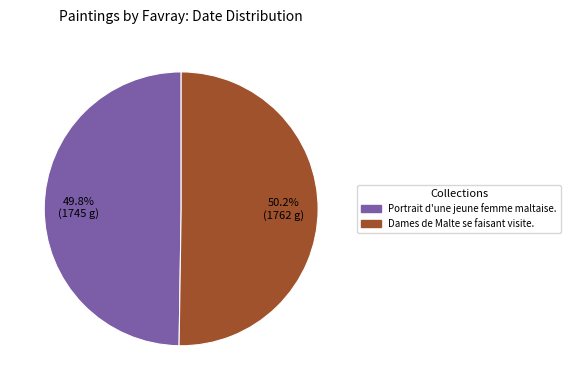

What percentage is NOT represented by Portrait d'une jeune femme maltaise.?

50.2%